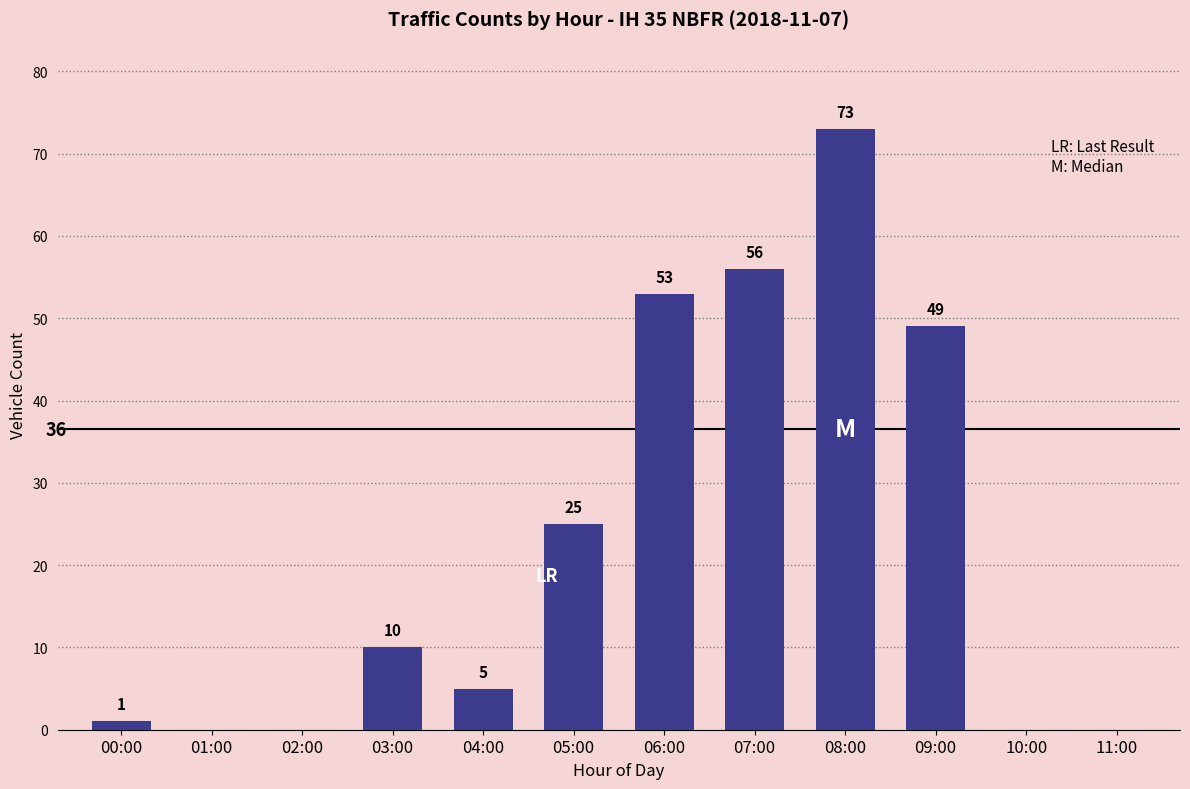

Reading left to right, list all the values displayed in this chart.

00:00=1	01:00=0	02:00=0	03:00=10	04:00=5	05:00=25	06:00=53	07:00=56	08:00=73	09:00=49	10:00=0	11:00=0